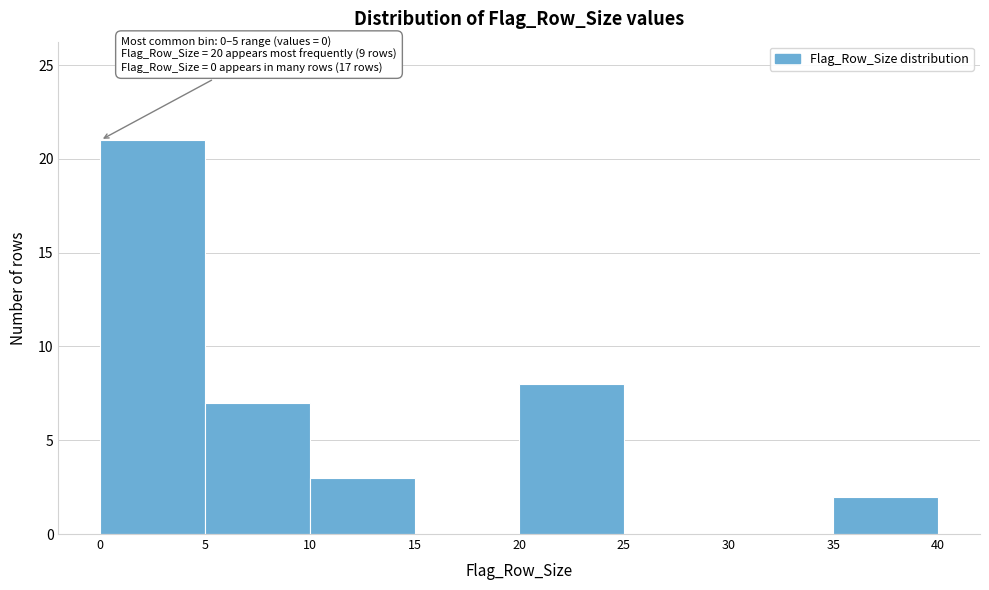

Over which range of the x-axis is the bar tallest?

0 to 5